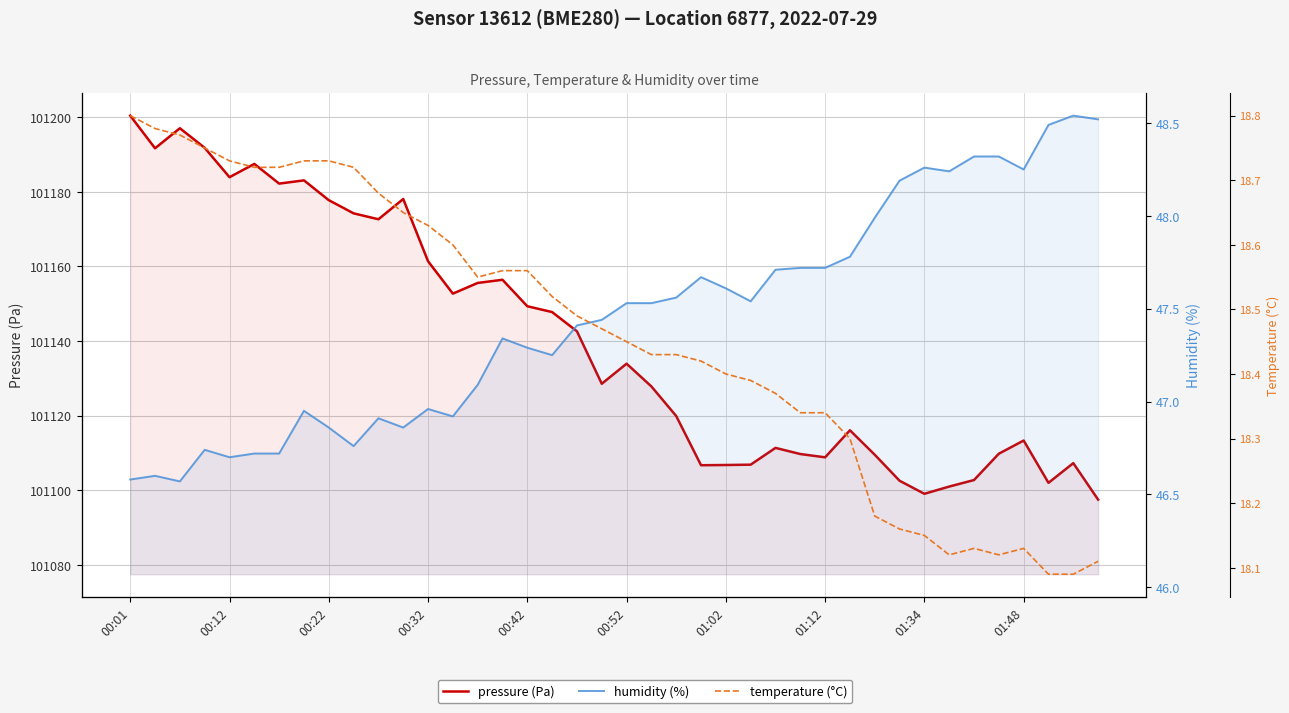

Which series has the widest spread of values?

pressure (Pa)